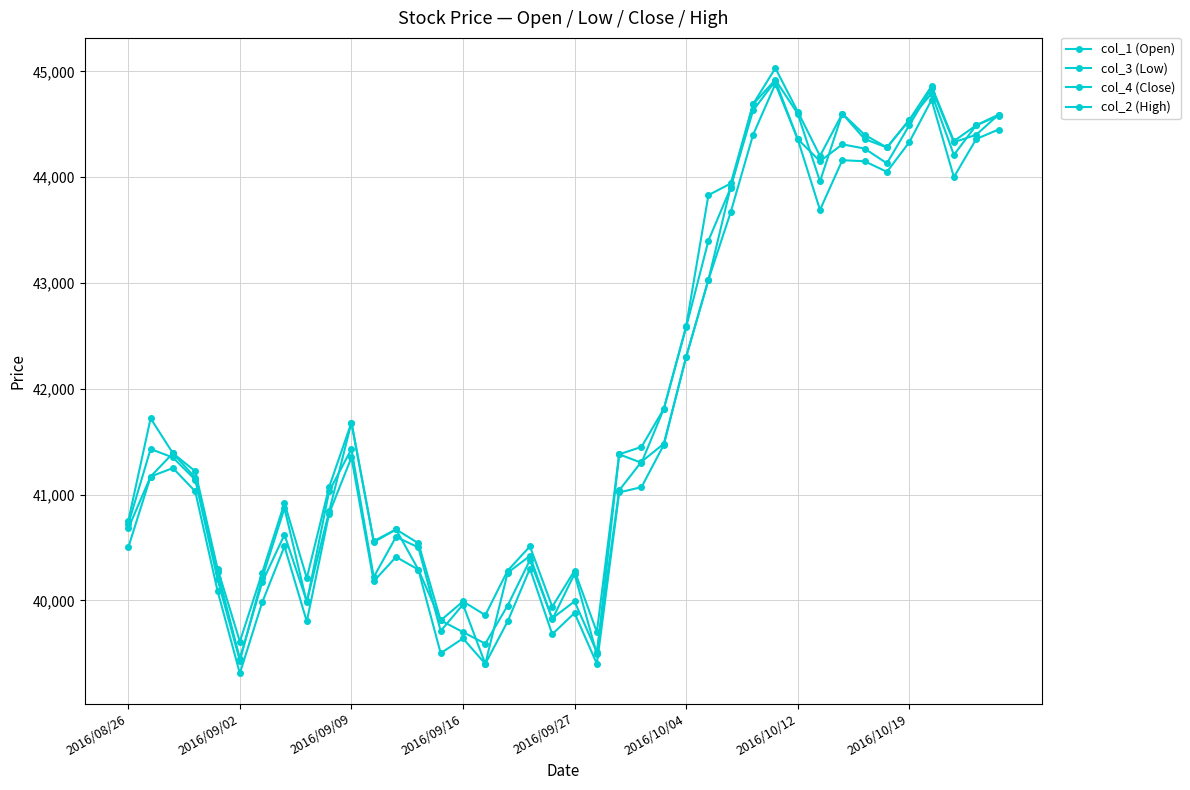

Is this an area chart (filled region under the line)?

No